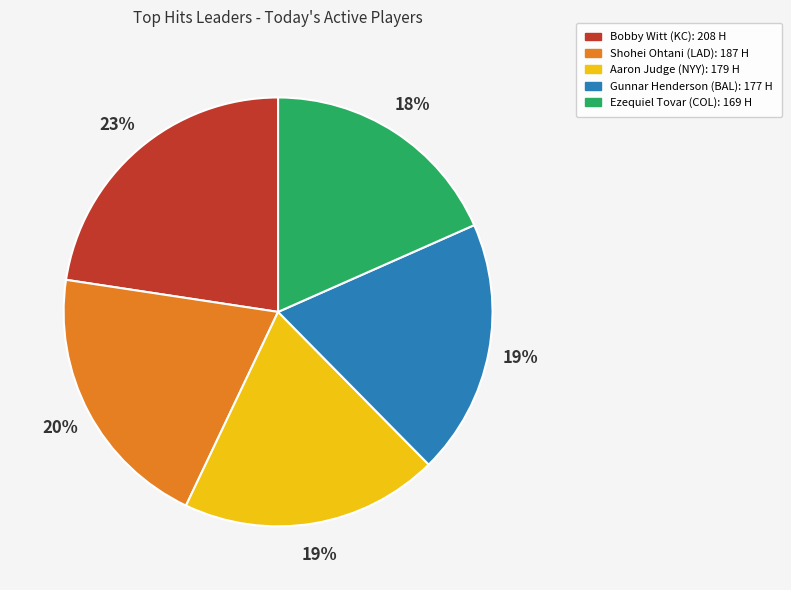

Count the number of slices in the pie.

5